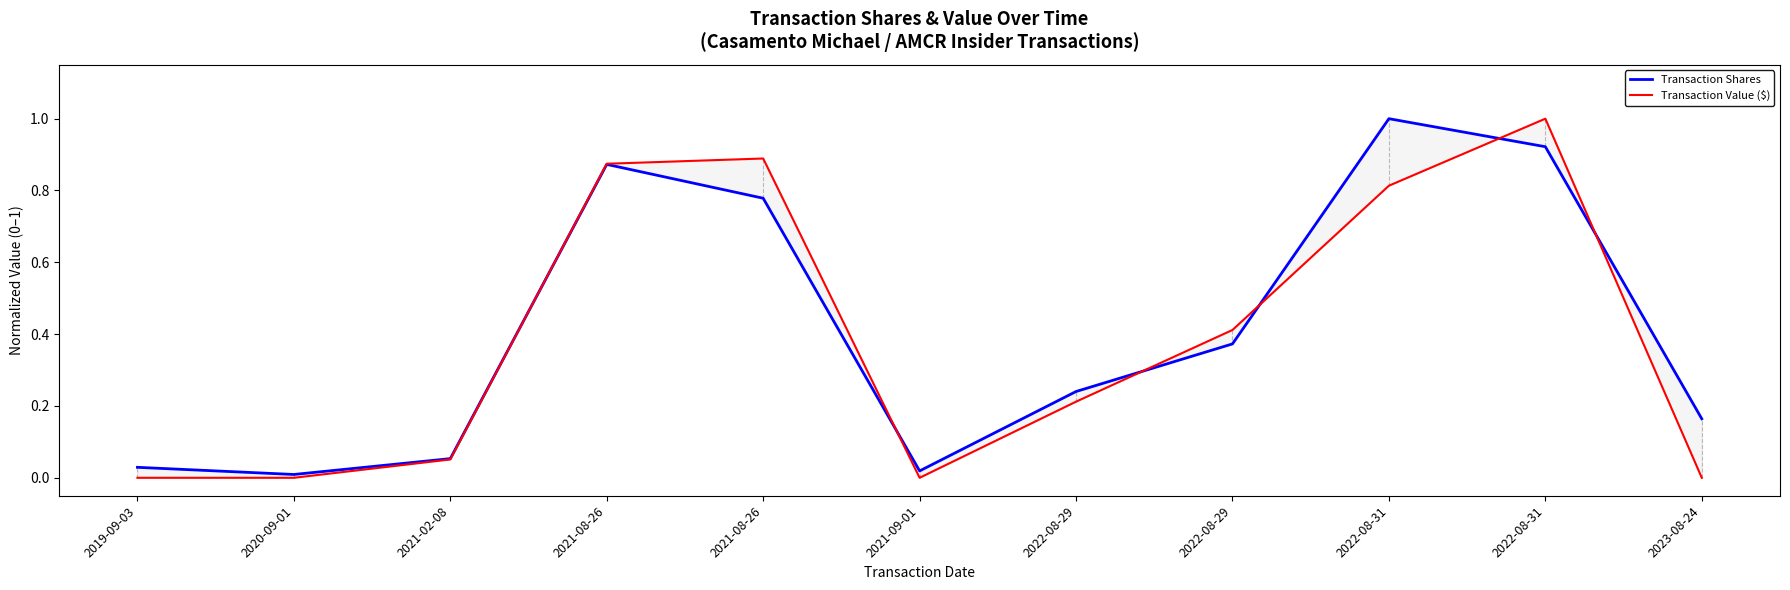

In Transaction Value ($), how many points are higher than both neighbors (excluding endpoints)?

2